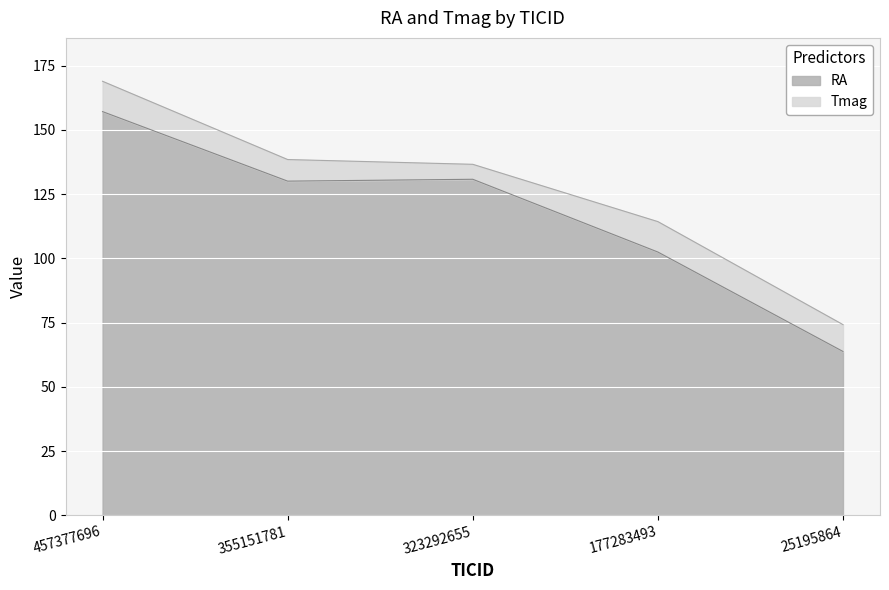

How many points are higher than both their immediate neighbors (excluding endpoints)?

1